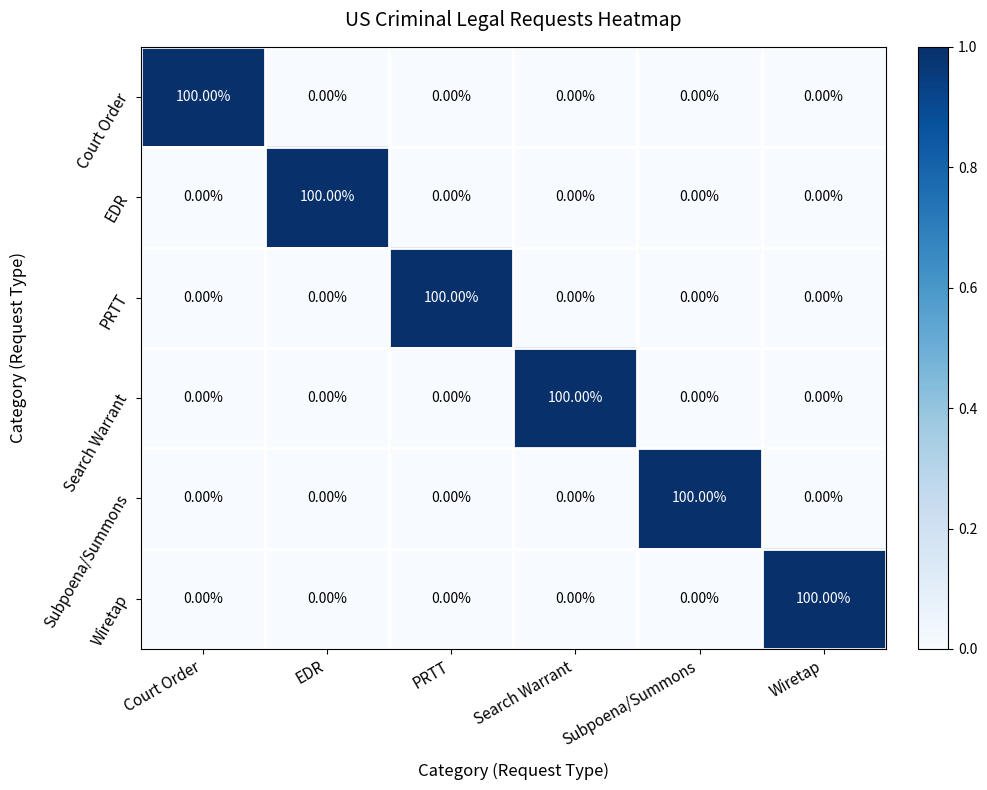

What is the spread (max minus min) of values at Wiretap?

100